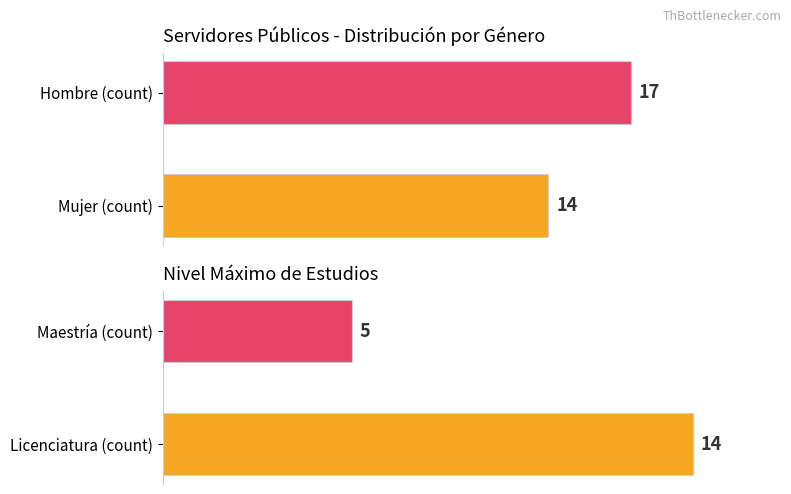

What is the difference between the maximum and minimum values in the Mujer series?

3